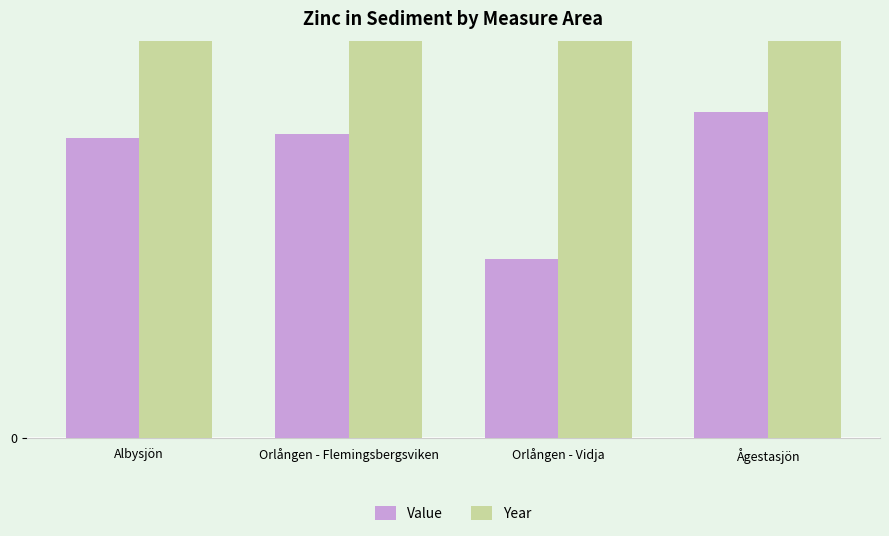

At which category does the chart reach its peak across all series?

Albysjön